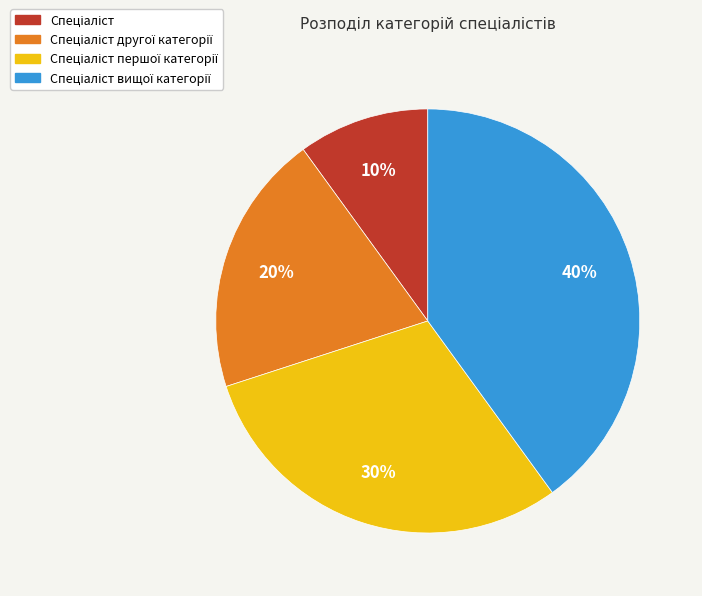

Is there a majority slice in this chart?

No